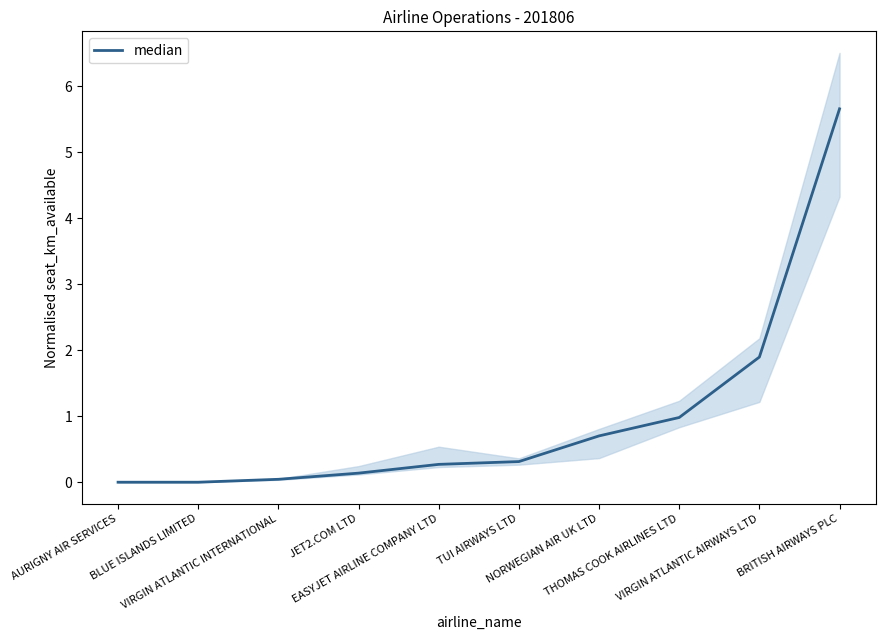

What is the label of the 4th point from the right?

NORWEGIAN AIR UK LTD